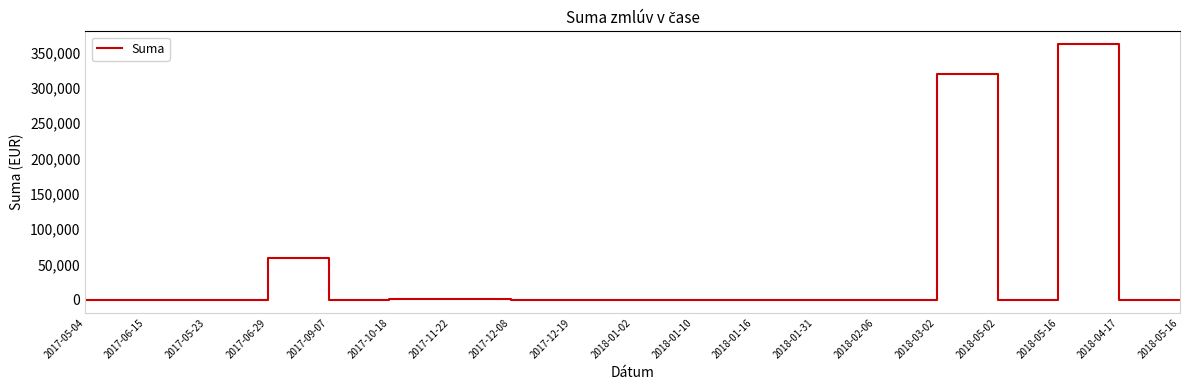

Between 2017-05-04 and 2017-10-18, which is larger?

2017-10-18